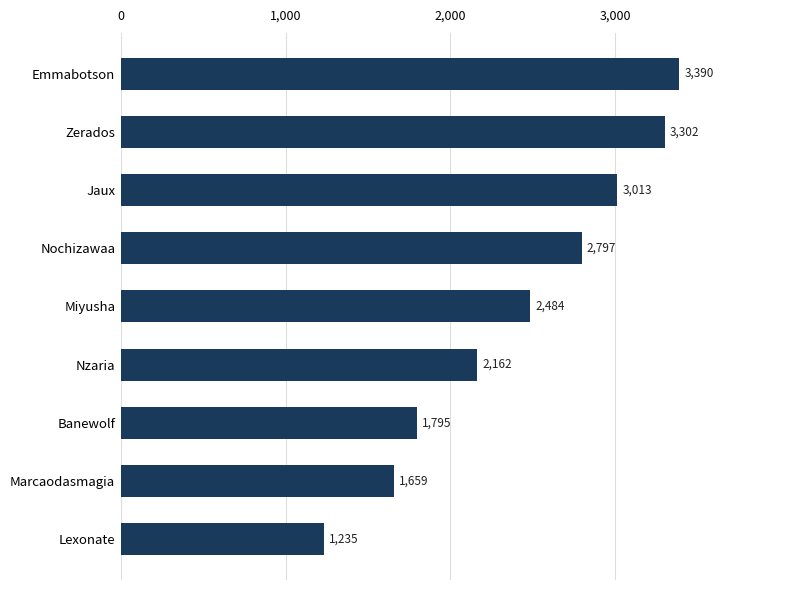

Where is the data nearest to the value 2312?

Nzaria